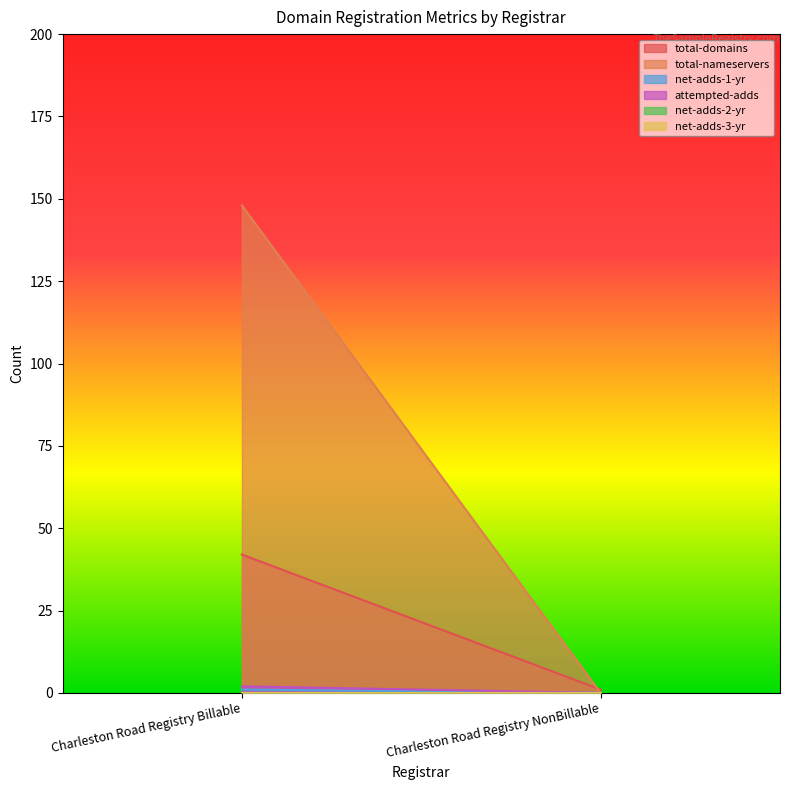

How many series are shown in this chart?

6